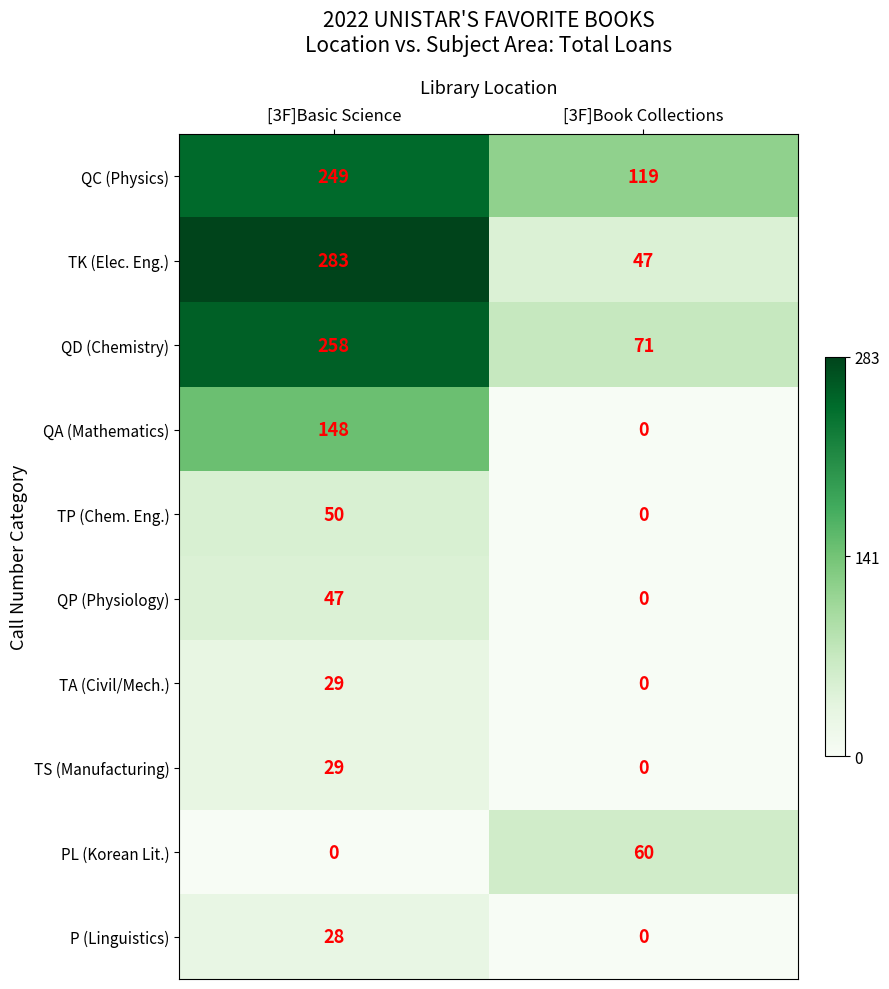

Count the number of categories in the chart.

2